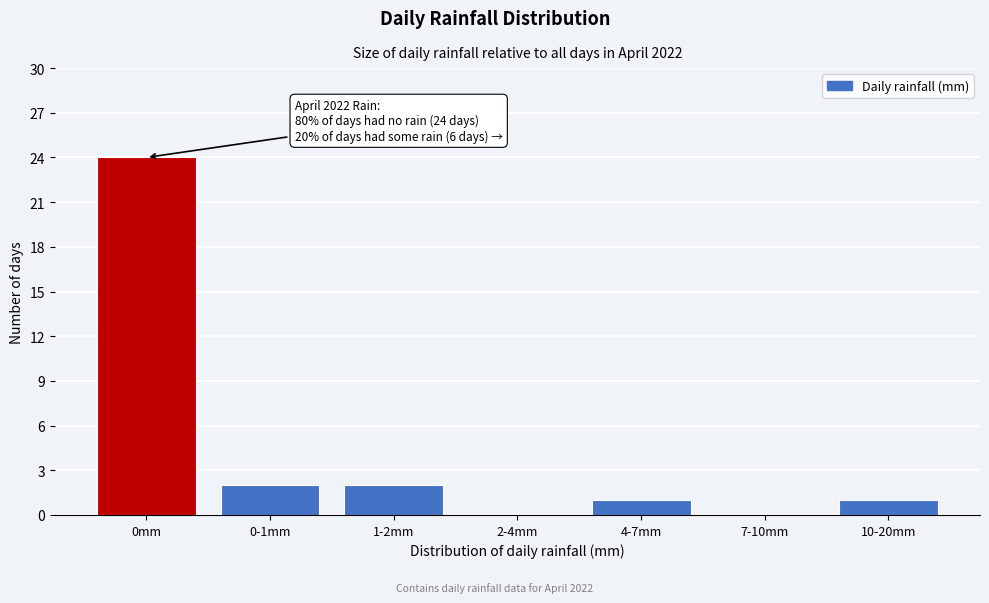

Reading left to right, transcribe all the data shown in this chart.

0mm=24	0-1mm=2	1-2mm=2	2-4mm=0	4-7mm=1	7-10mm=0	10-20mm=1